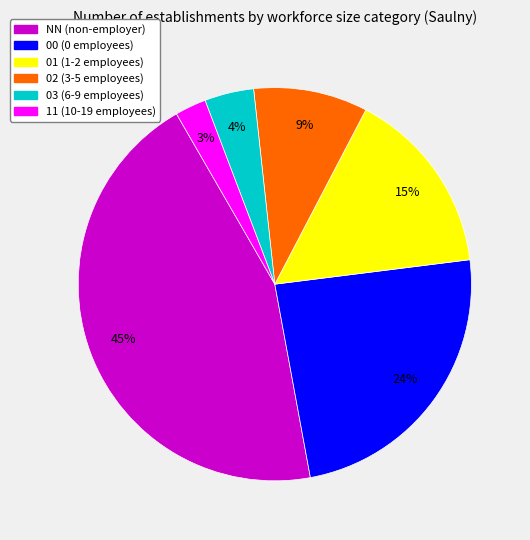

How many segments does this pie chart have?

6